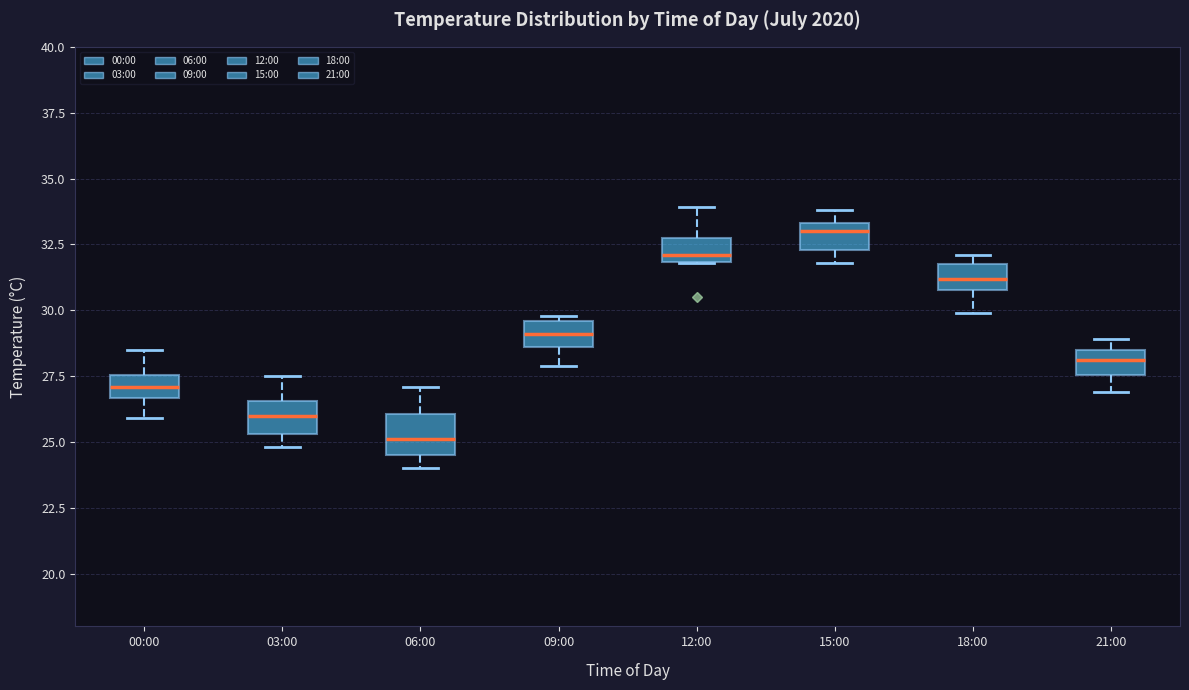

Which box's median line is the lowest?

06:00